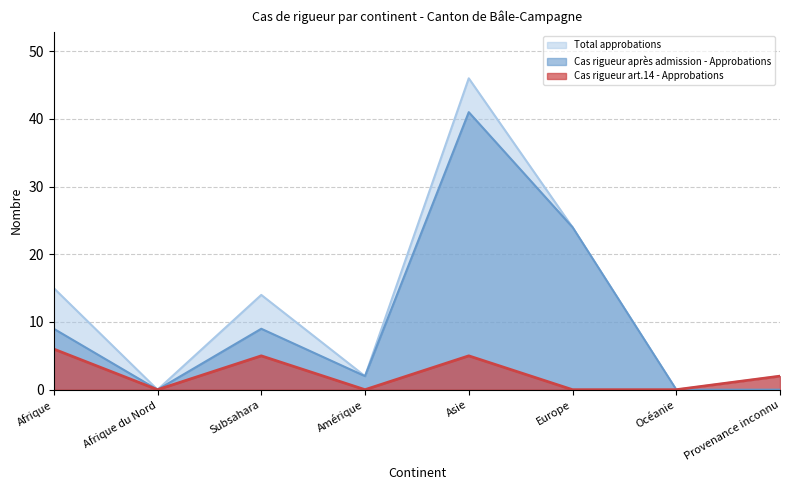

True or false: Total approbations has a value of 0 at Amérique.

False